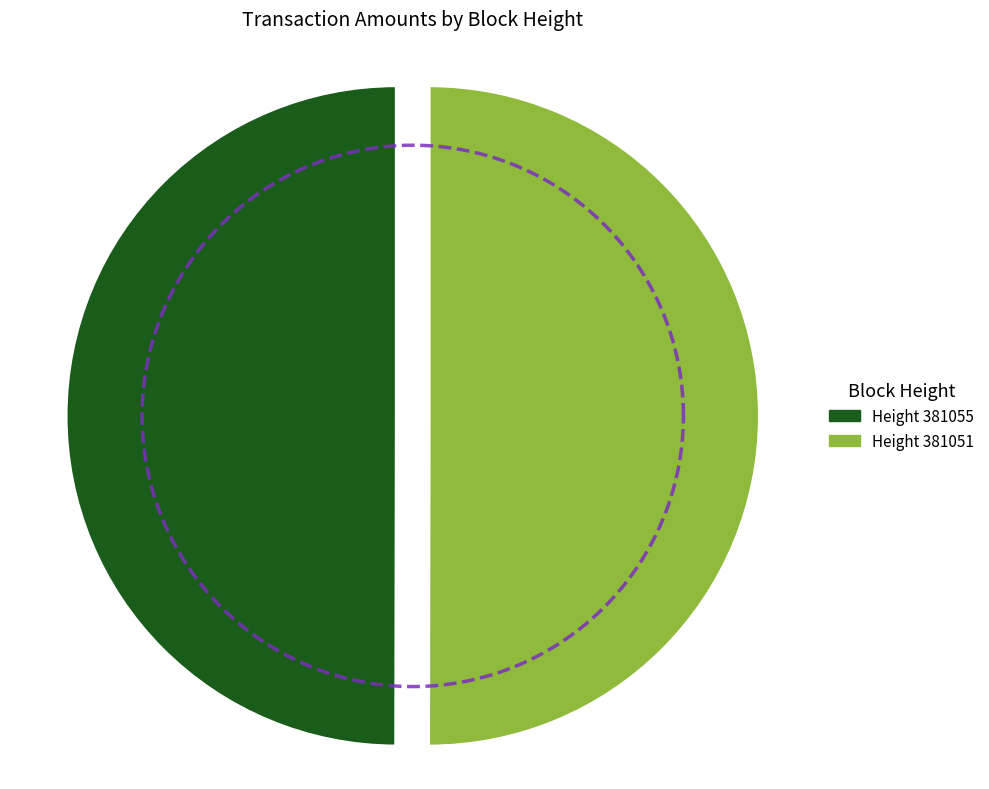

The 381051 slice represents 50% of the pie. True or false?

True